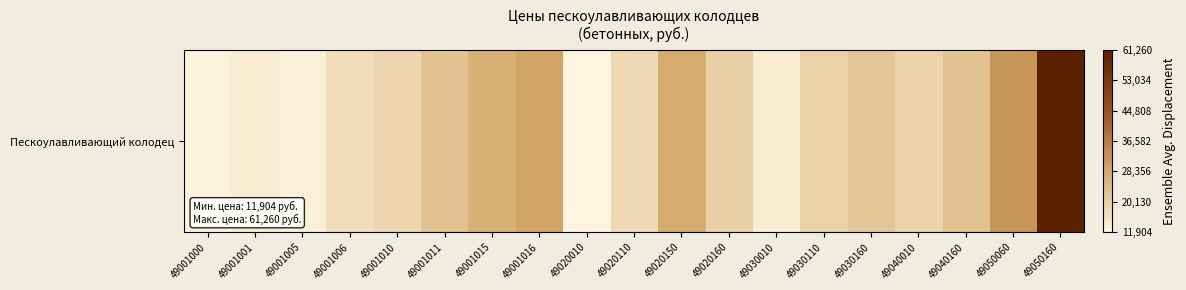

At which label is the value closest to 36582?

49050060